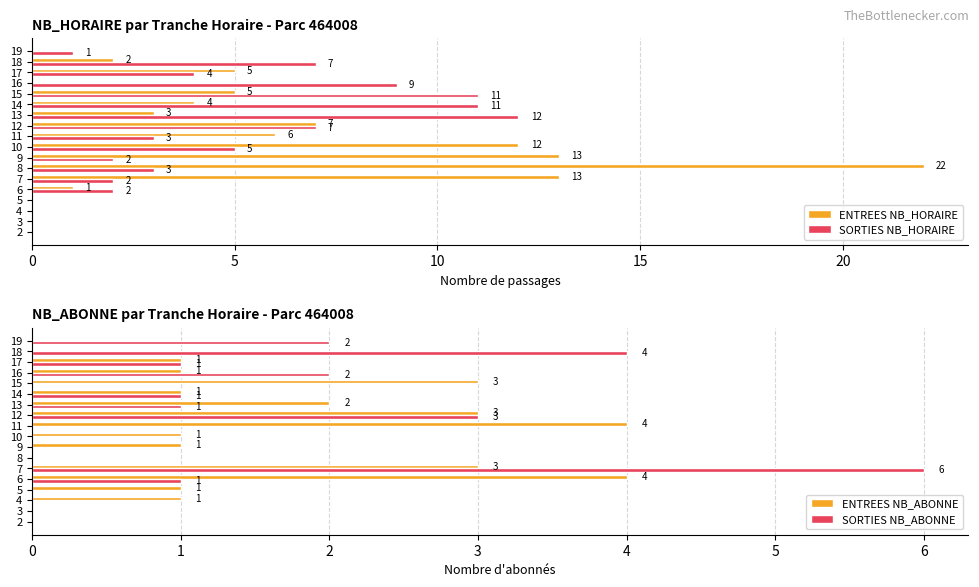

The value of ENTREES NB_HORAIRE at 12 is 12. True or false?

False